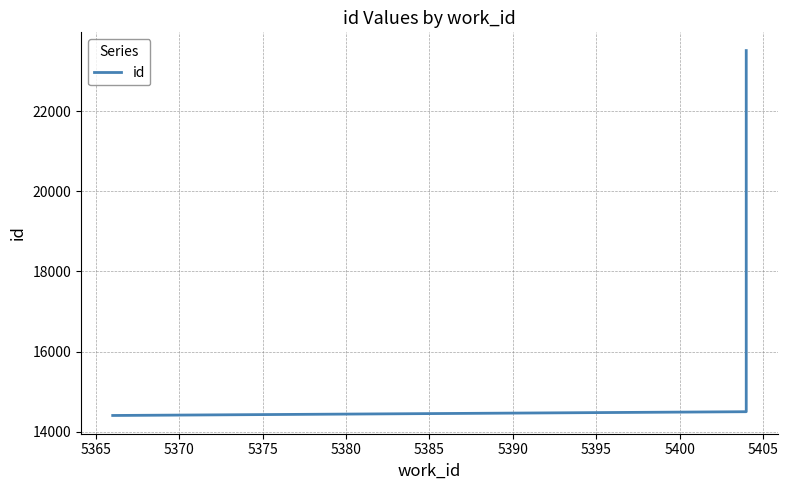

True or false: the data shows 6283 at 5360.

False